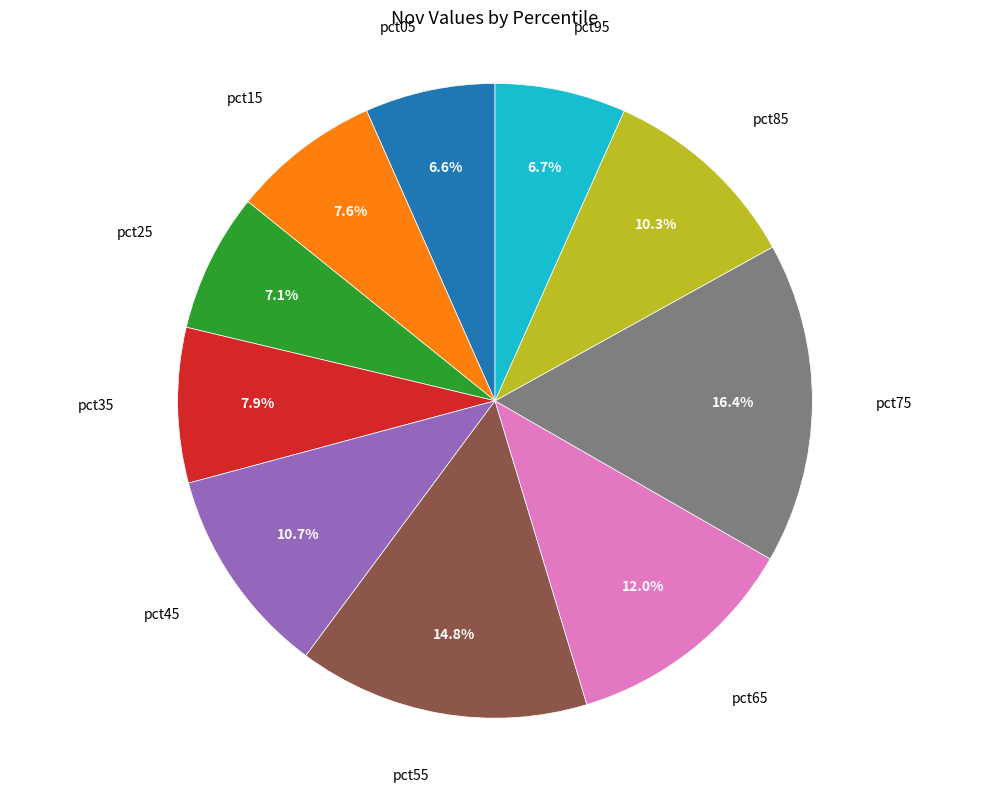

Does any single category account for the majority?

No